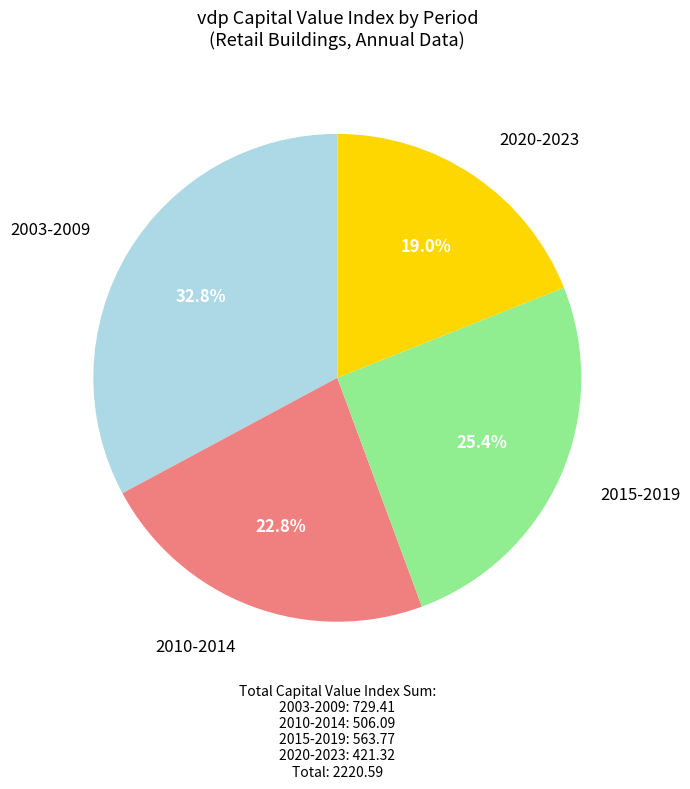

How many segments does this pie chart have?

4